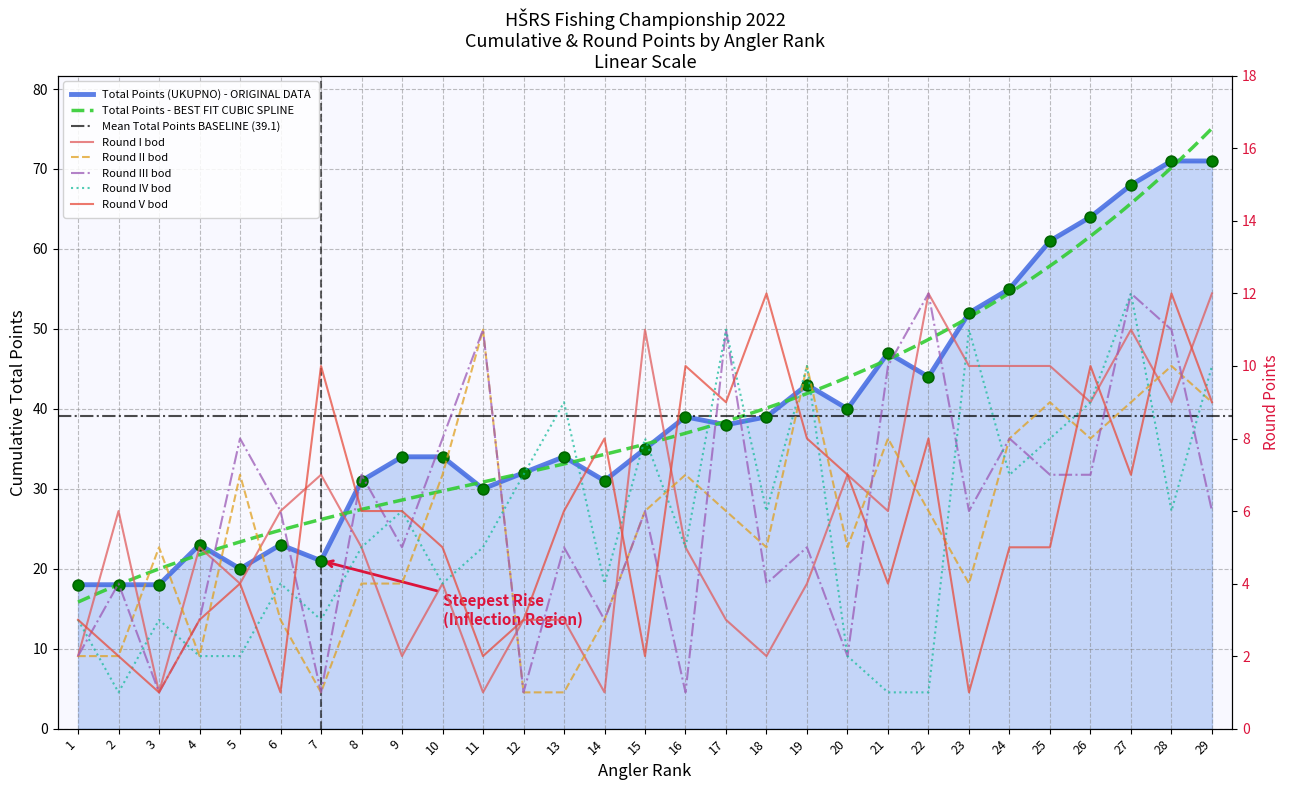

Is the value of Round V bod at 12 greater than the value of Round II bod at 4?

Yes